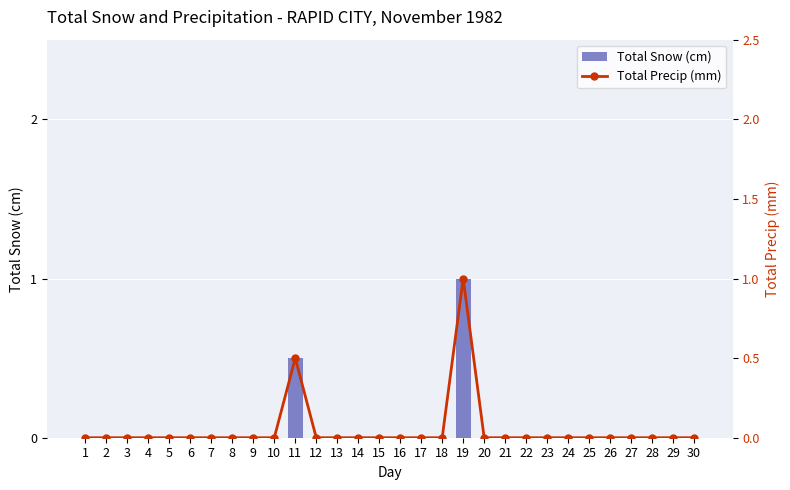

At which label does Total Snow (cm) reach its peak?

19